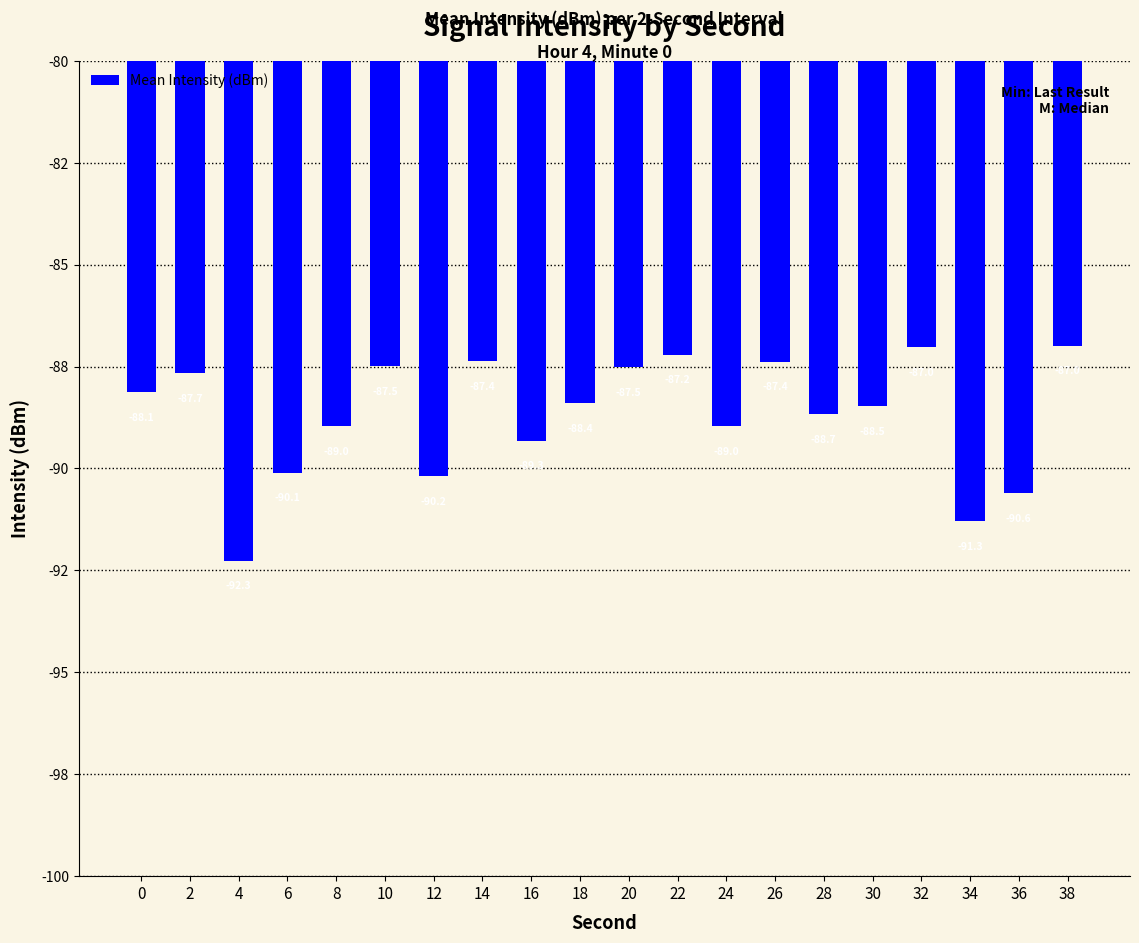

Does the chart contain any negative values?

Yes